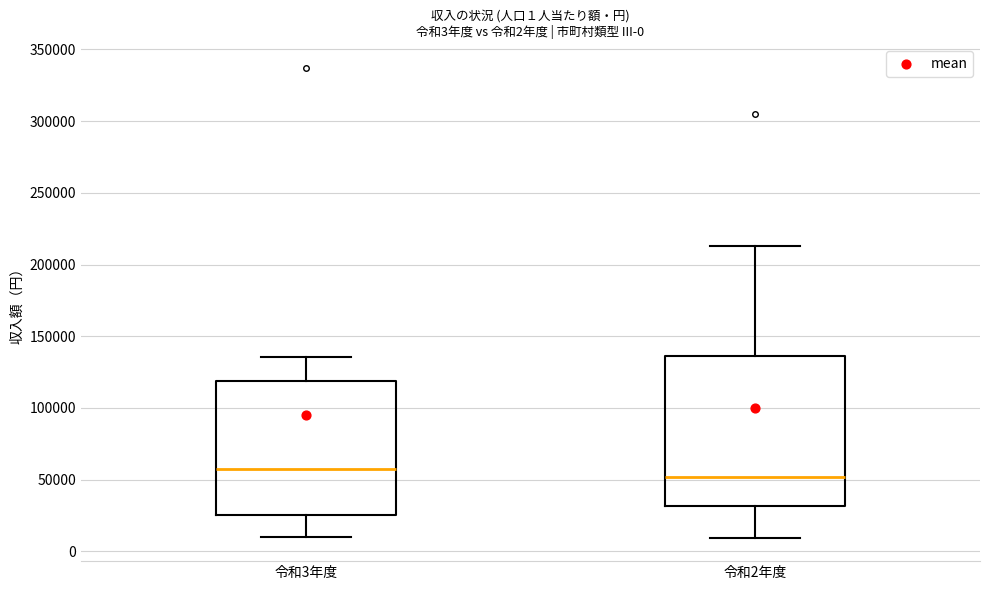

Which box's median line is the highest?

令和3年度